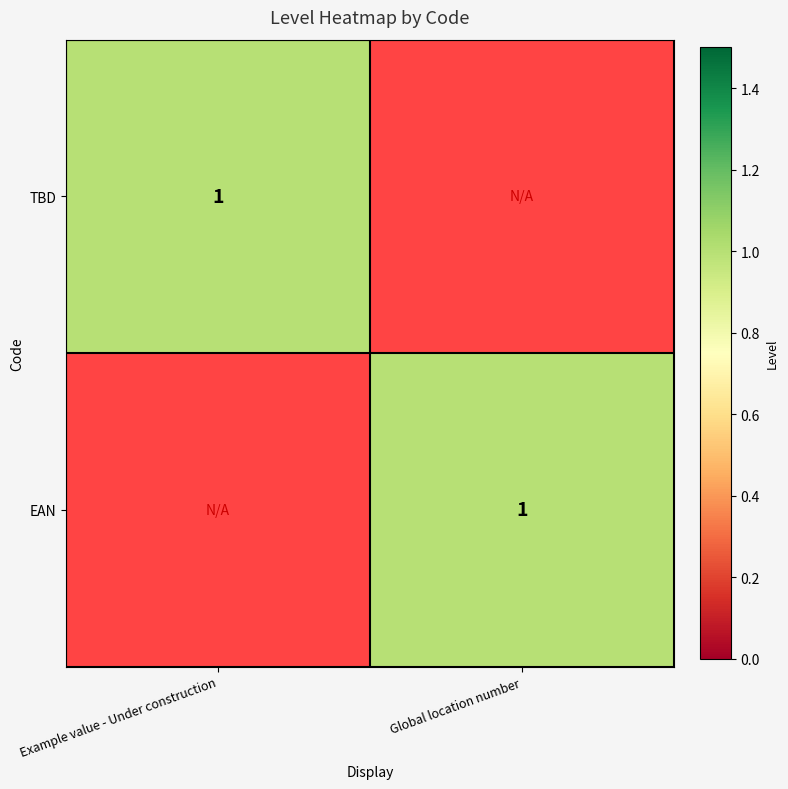

Is it true that TBD equals 2 at Example value - Under construction?

False